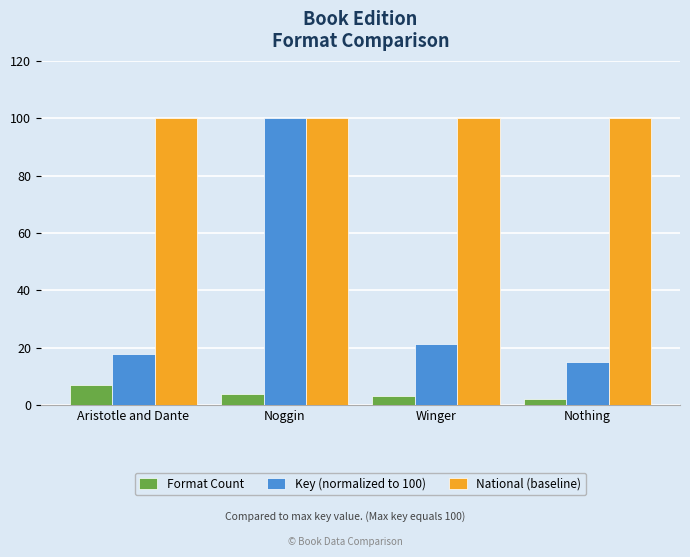

What is the highest value of the Format Count series?

7.0